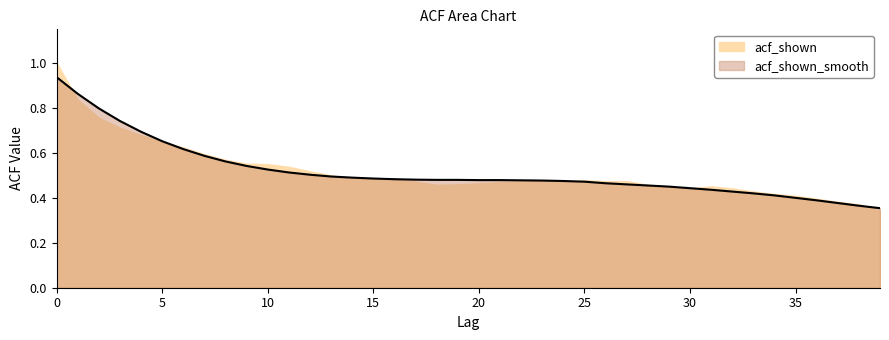

Count the number of categories in the chart.

40